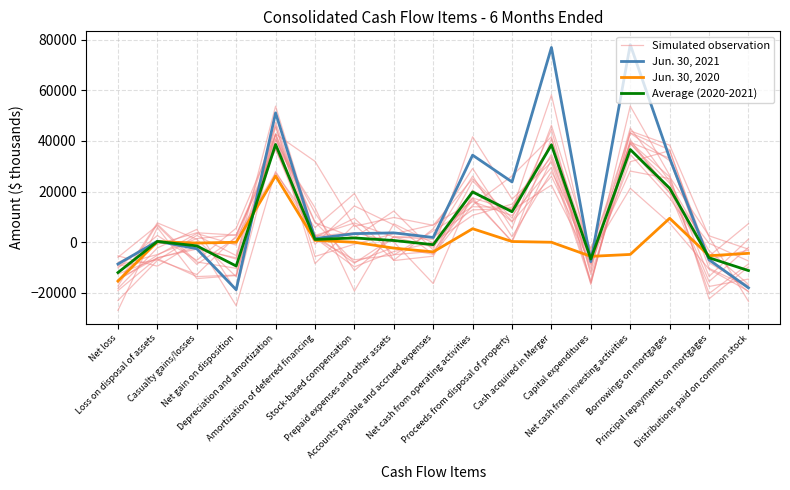

Does the chart display data point markers on the line(s)?

No